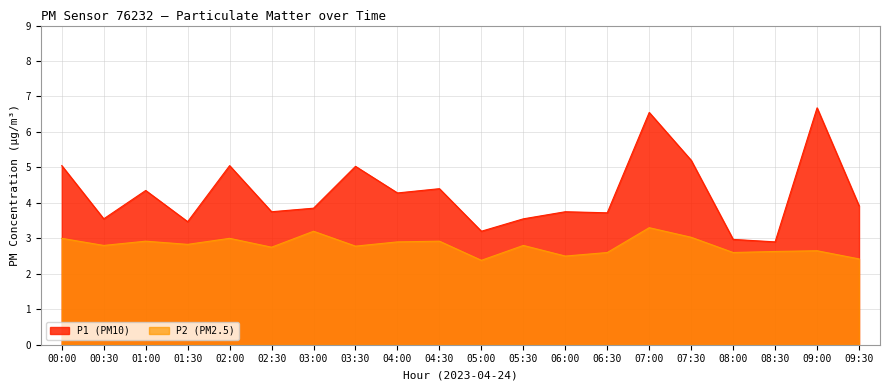

True or false: P2 and P1 cross at least once.

False